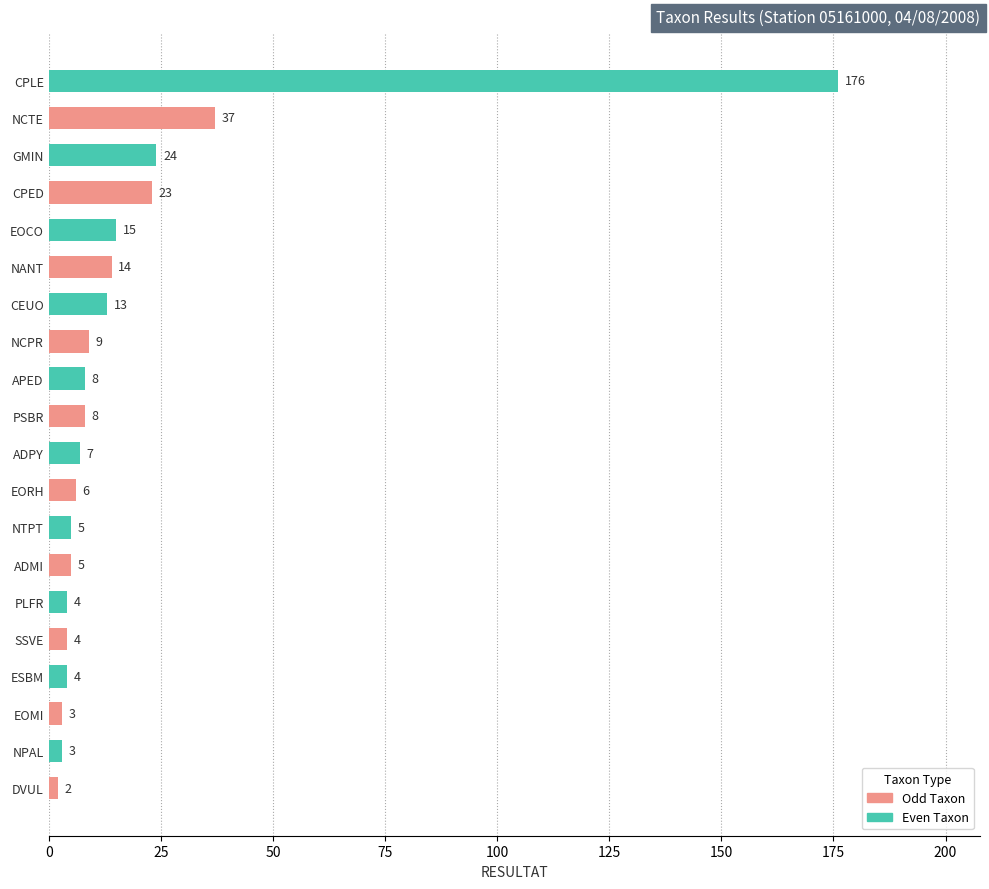

What is the sum of all values?

370